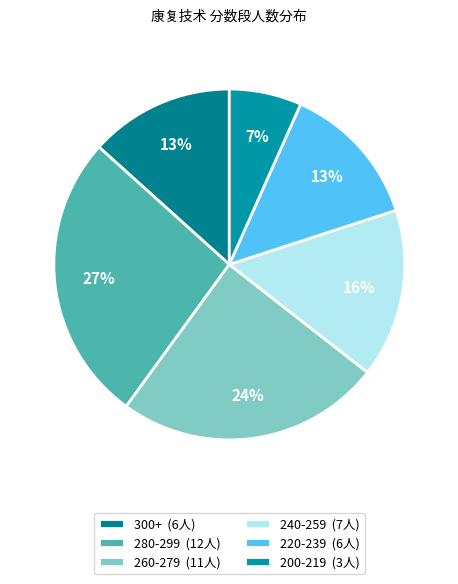

Count the number of slices in the pie.

6